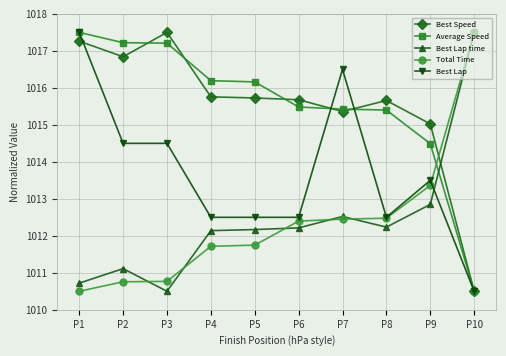

At how many categories does at least one series exceed 1014?

10